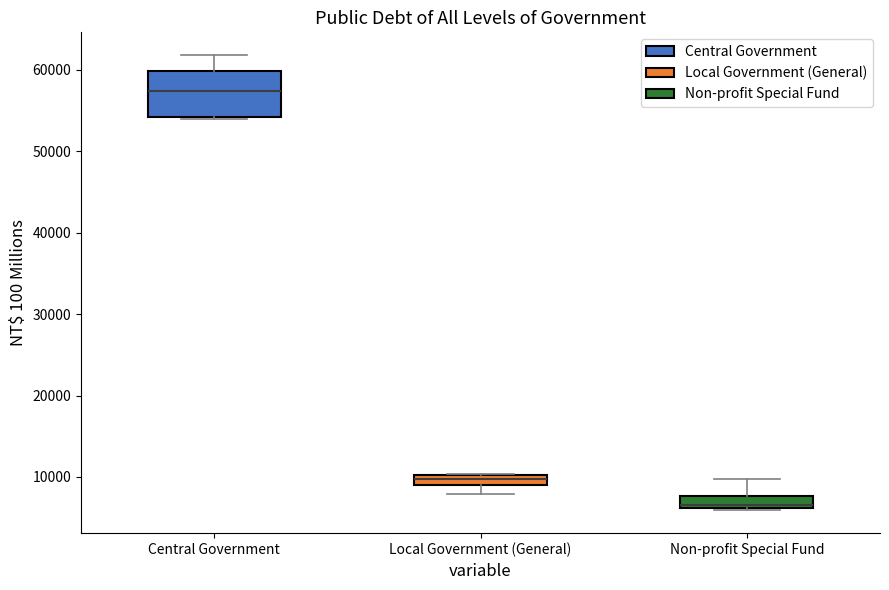

Where is the lower edge of the box for Local Government (General) on the y-axis? The values are not printed on the chart, so give them approximately, as read against the axis.

9000